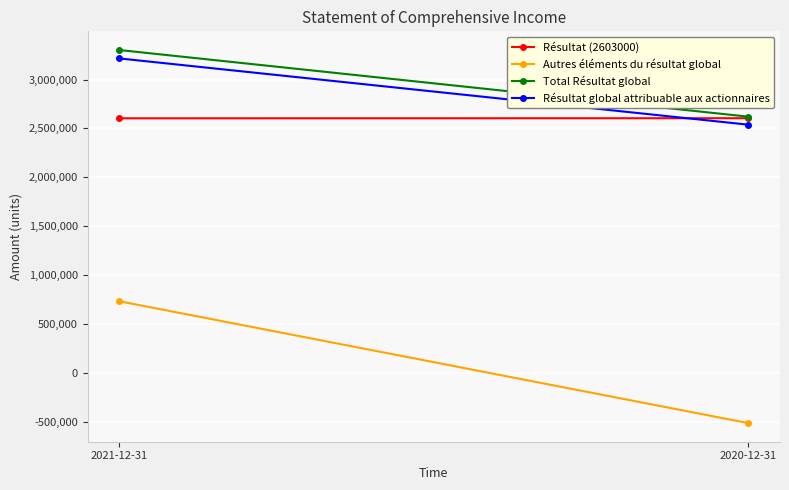

The Autres éléments du résultat global series shows 1232723 at 2021-12-31. True or false?

False